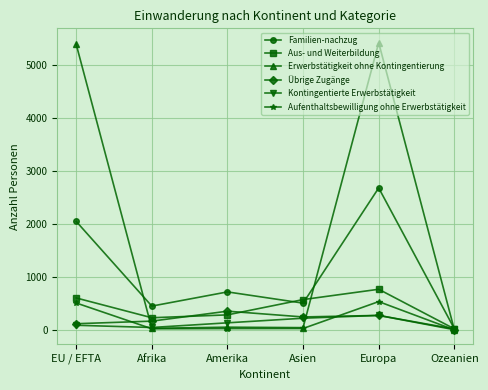

Does the chart display data point markers on the line(s)?

Yes